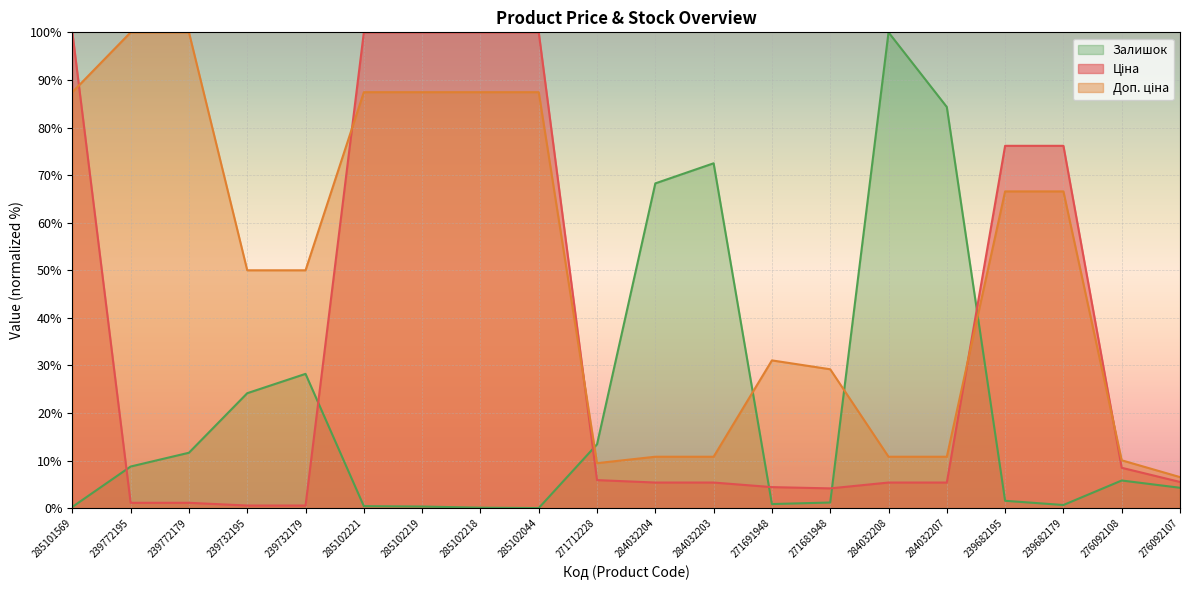

List the labels in order of Ціна value, largest first.

285101569, 285102221, 285102219, 285102218, 285102044, 239682195, 239682179, 276092108, 271712228, 276092107, 284032204, 284032203, 284032208, 284032207, 271691948, 271681948, 239772195, 239772179, 239732195, 239732179